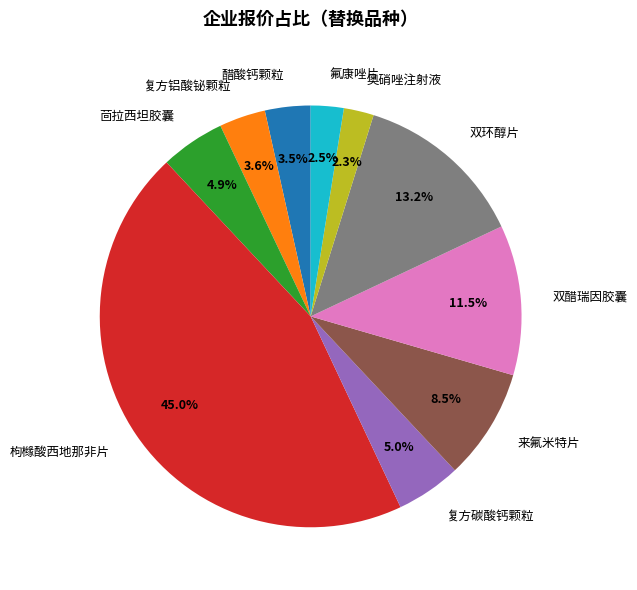

Which slice is the largest?

枸橼酸西地那非片